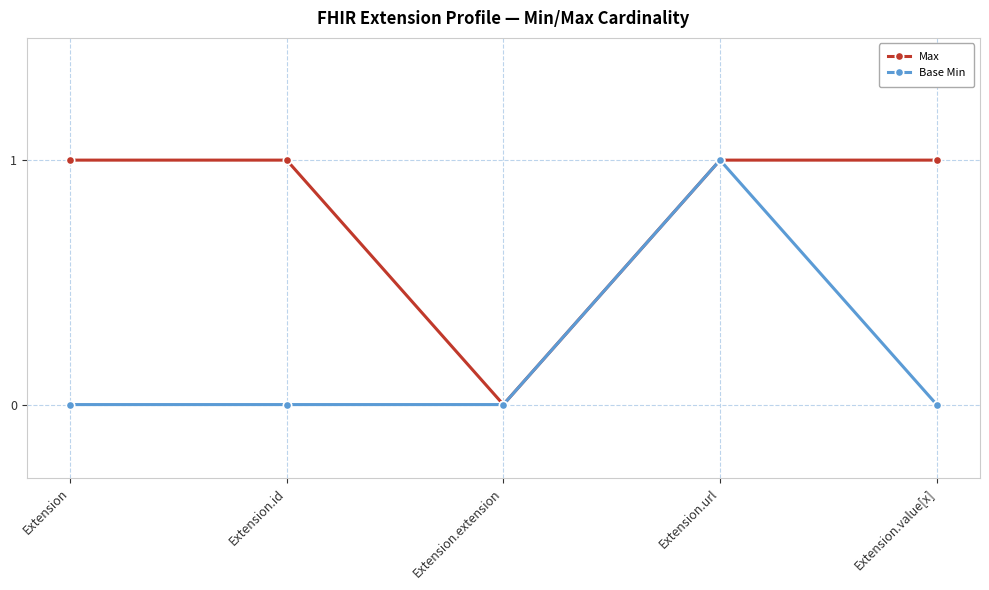

Is this an area chart (filled region under the line)?

No